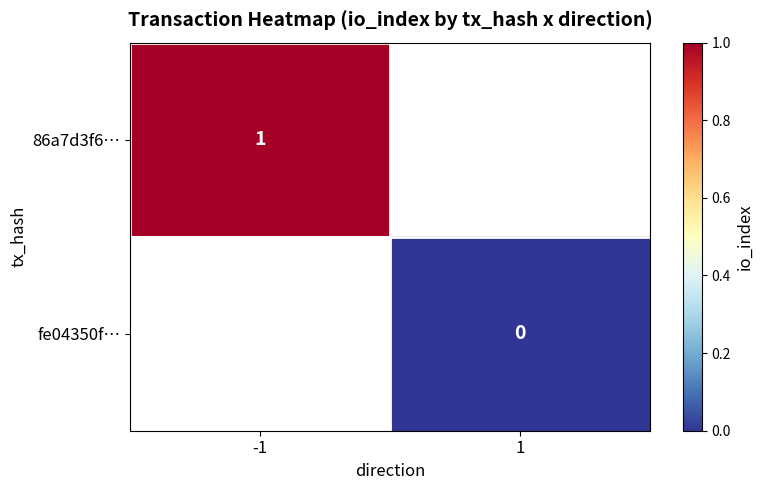

Which category has the highest value across all series?

-1